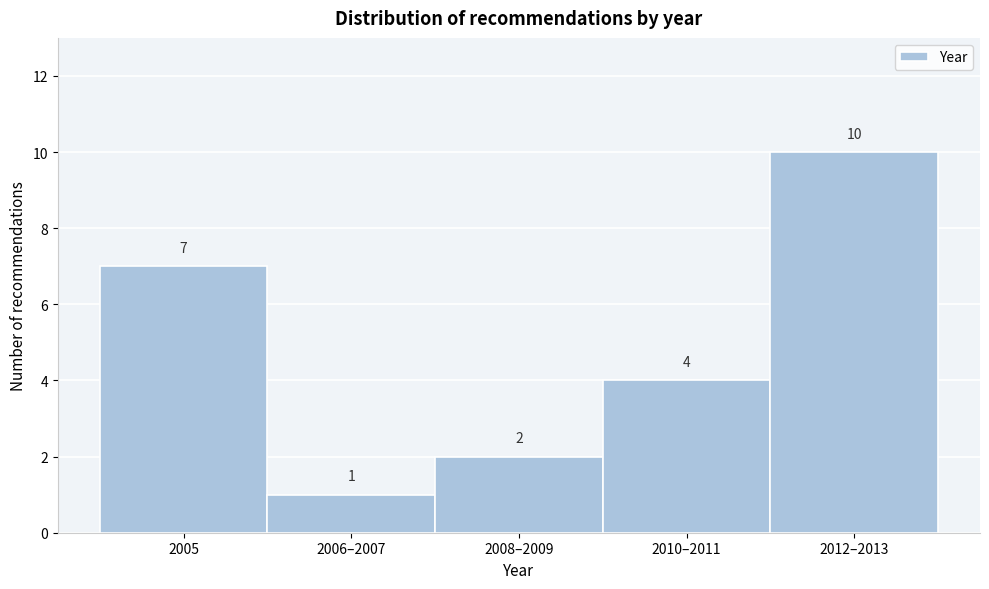

Reading left to right, list all the values displayed in this chart.

2005=7	2006–2007=1	2008–2009=2	2010–2011=4	2012–2013=10